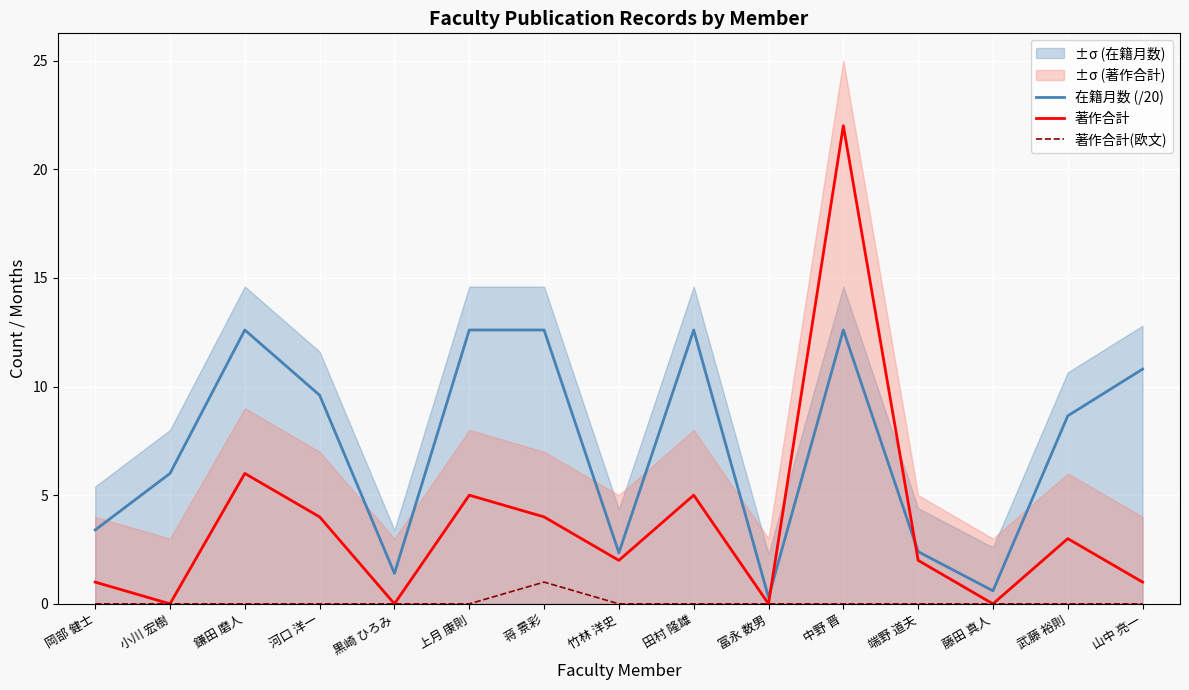

In 著作合計, how many points are lower than both neighbors (excluding endpoints)?

5